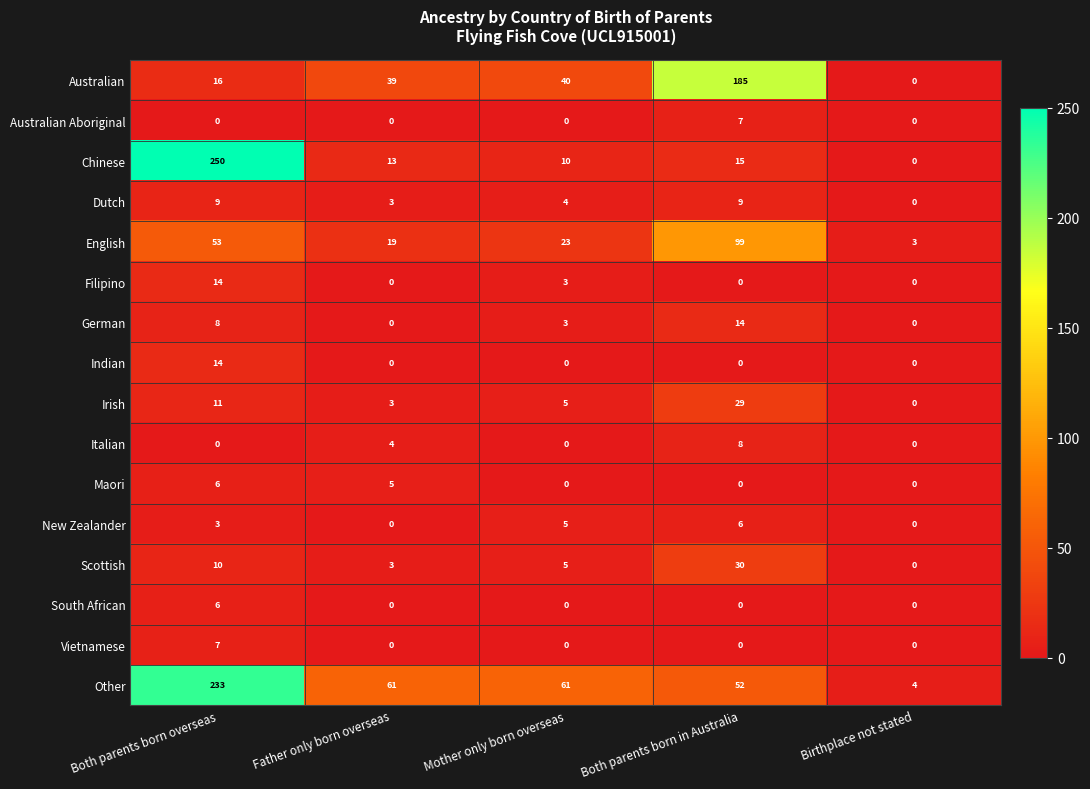

What is the approximate value of Chinese at Father only born overseas?

13